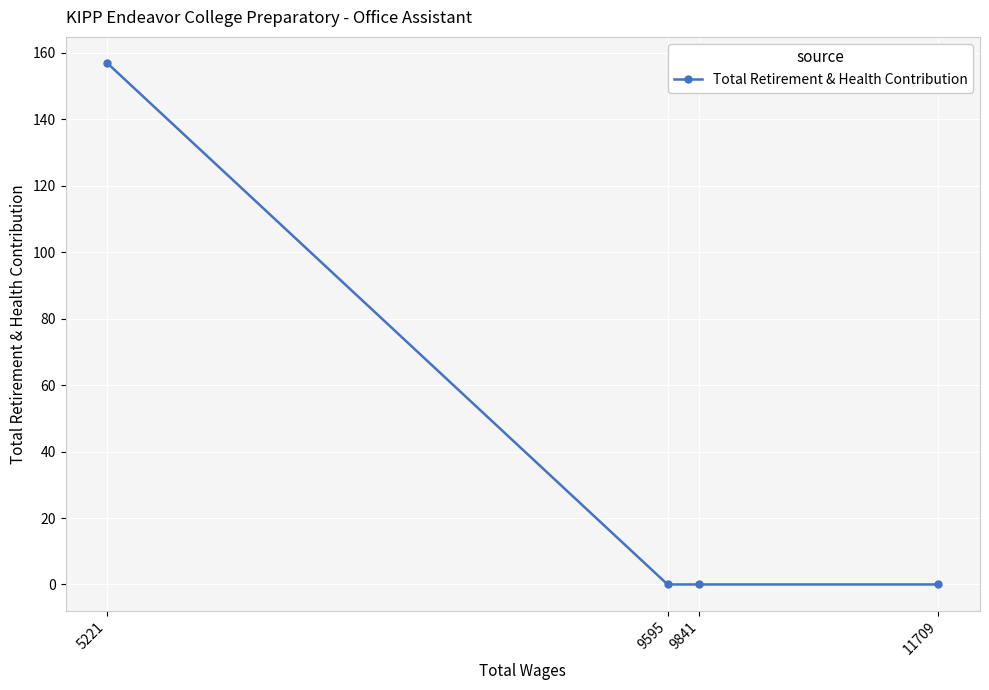

How many values are between 0 and 157?

4